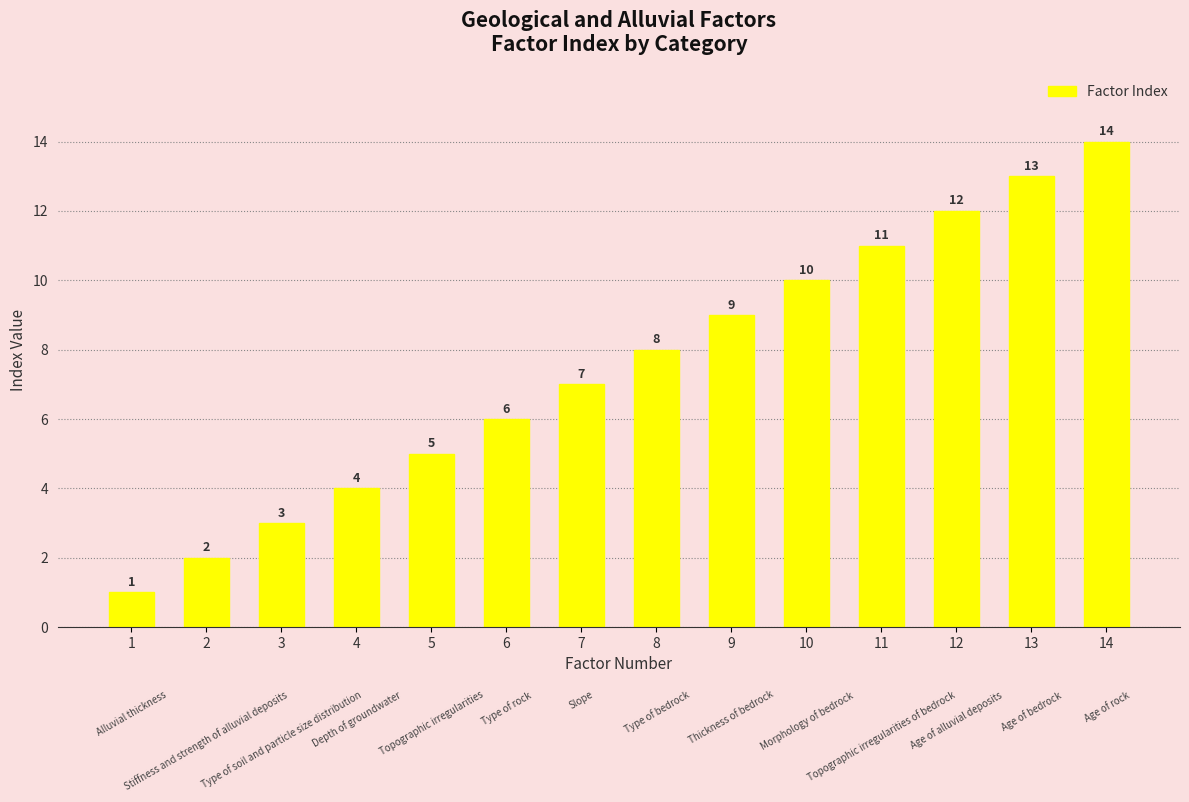

How many data points are less than 8?

7